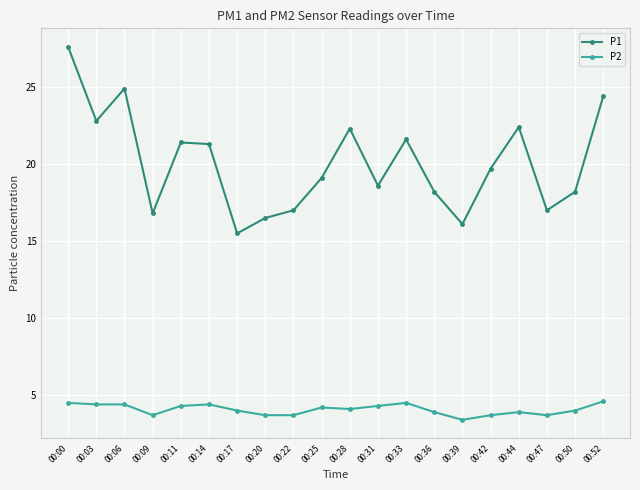

True or false: P1 and P2 cross at least once.

False